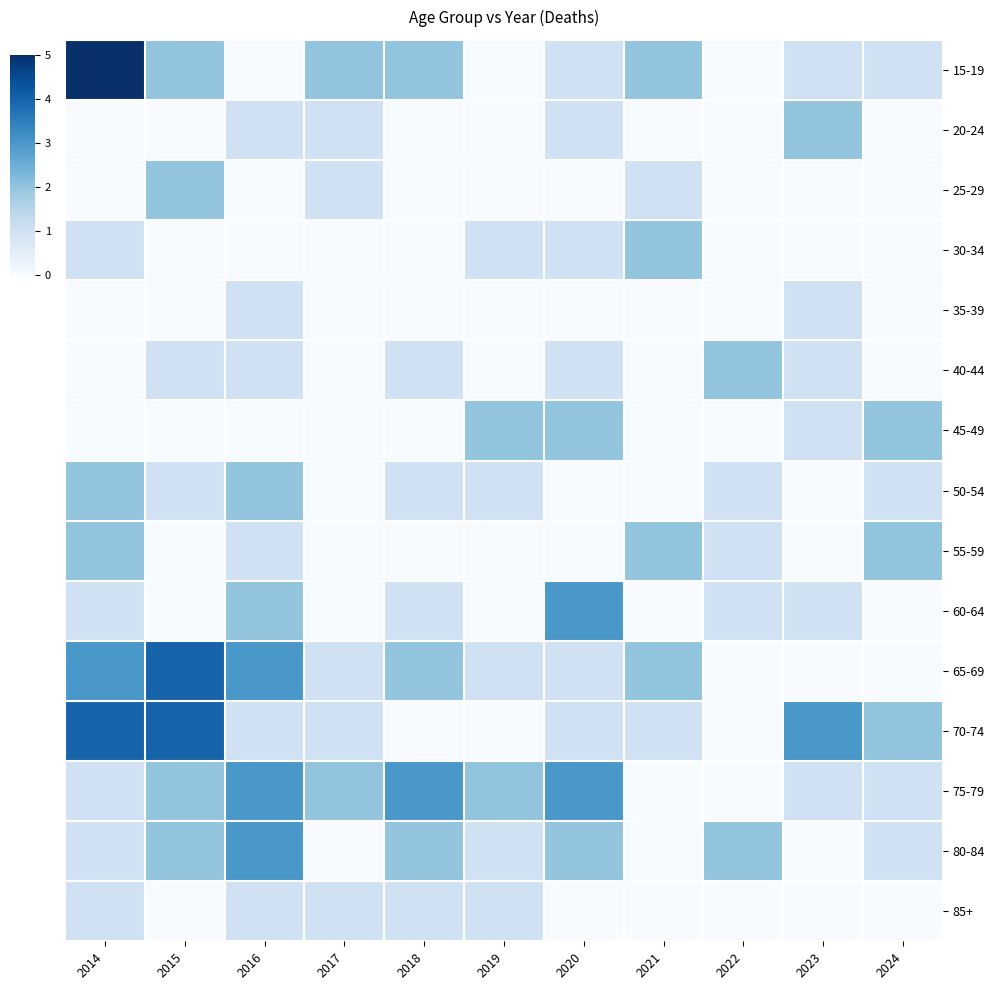

Which has a higher value, 2017 or 2022?

2017